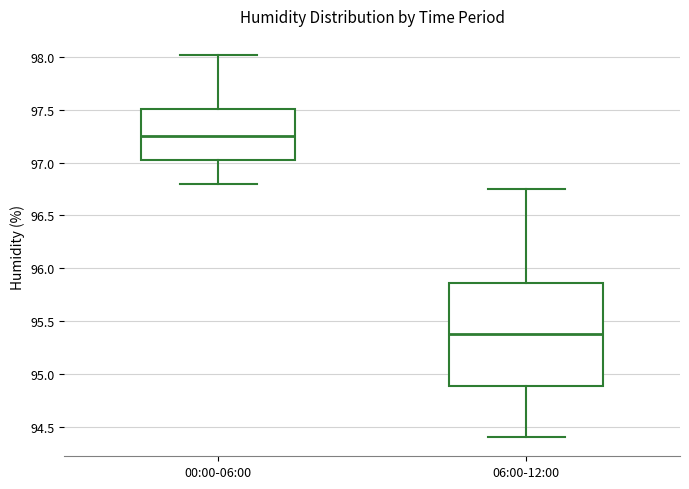

Which box's median line is the highest?

00:00-06:00